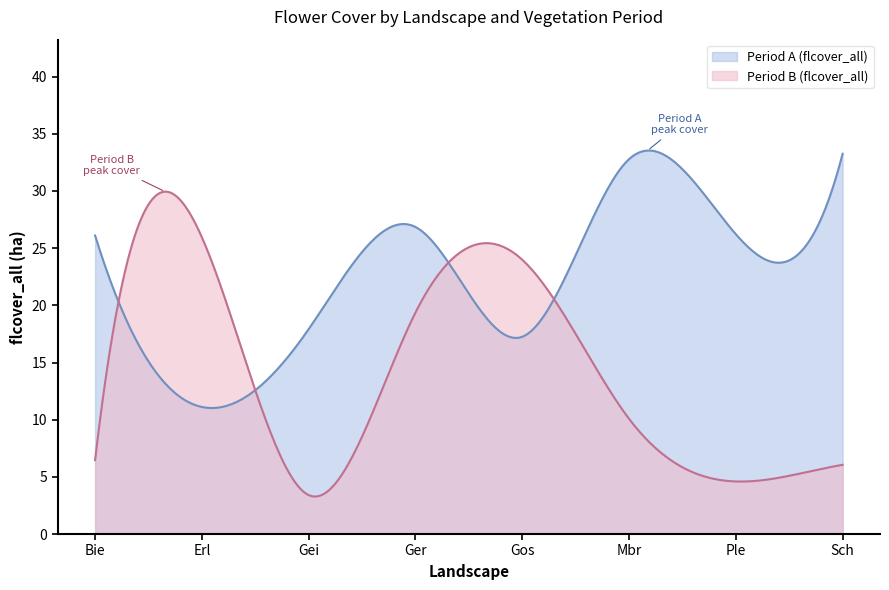

What is the greatest value displayed?

33.5